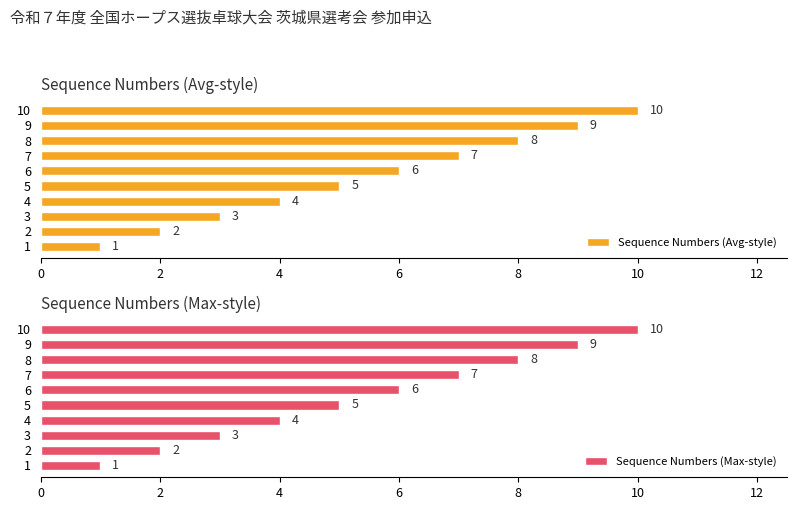

How many bars are there in each group?

2